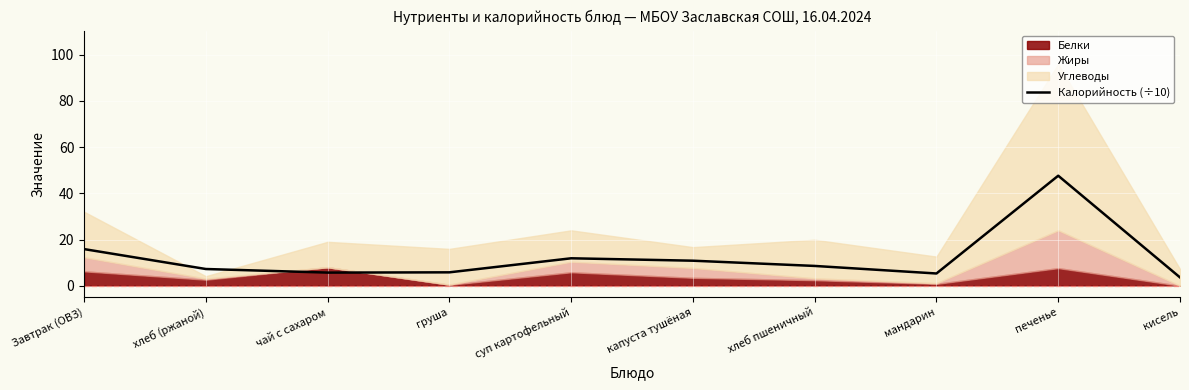

True or false: the data shows 9.6 at чай с сахаром.

False